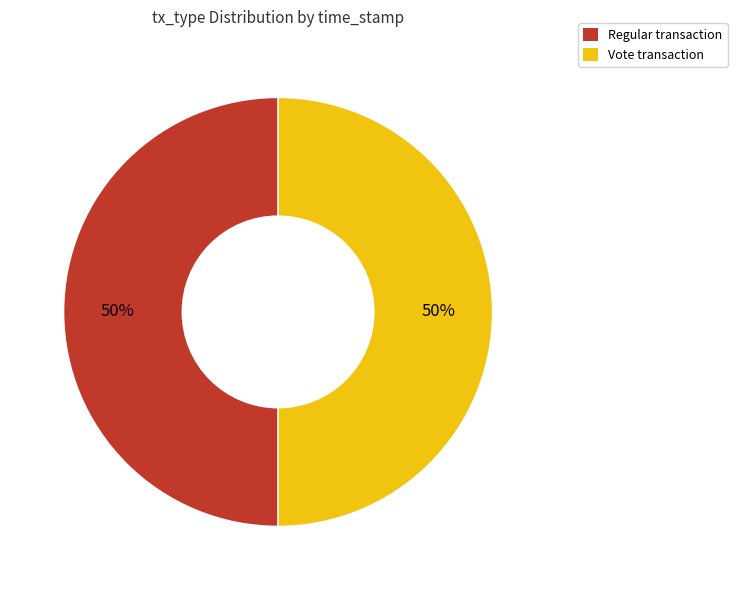

To the nearest percent, what is the average slice percentage?

50%